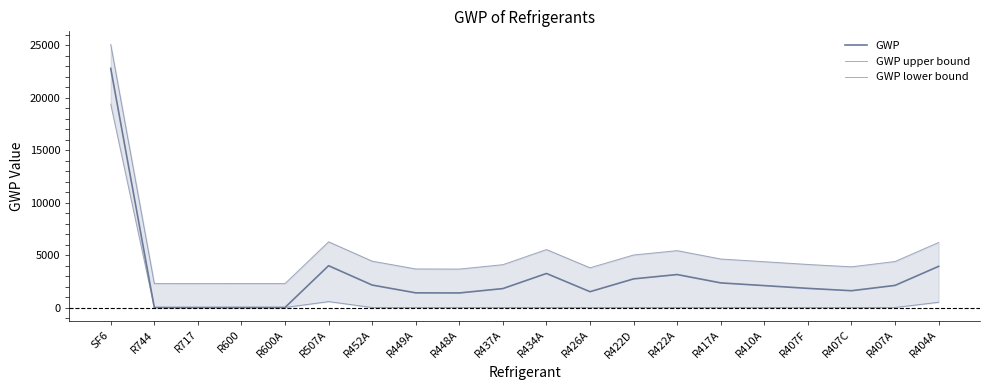

True or false: GWP lower bound and GWP upper bound intersect in this chart.

False